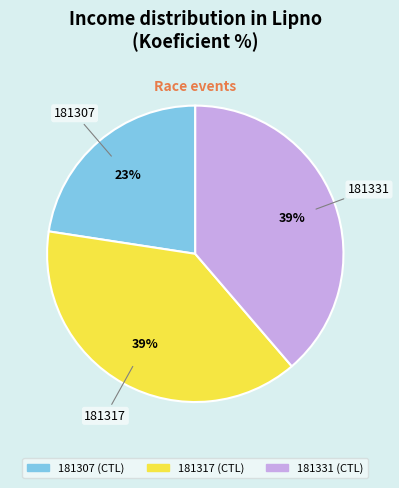

To the nearest percent, what percentage of the pie is 181317?

39%